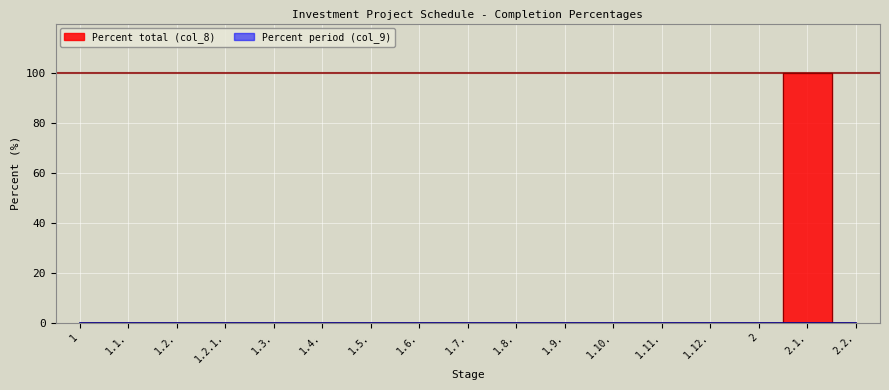

Reading left to right, transcribe all the data shown in this chart.

1=0	1.1.=0	1.2.=0	1.2.1.=0	1.3.=0	1.4.=0	1.5.=0	1.6.=0	1.7.=0	1.8.=0	1.9.=0	1.10.=0	1.11.=0	1.12.=0	2=0	2.1.=100	2.2.=0